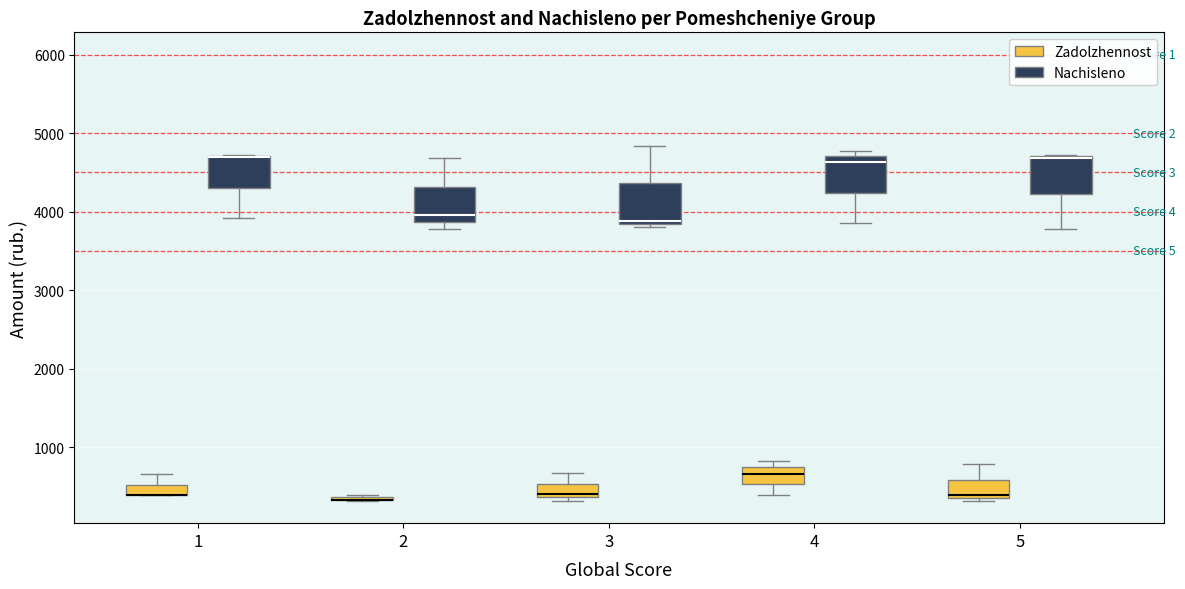

Where is the lower edge of the box for 5 (Nachisleno) on the y-axis? The values are not printed on the chart, so give them approximately, as read against the axis.

4200